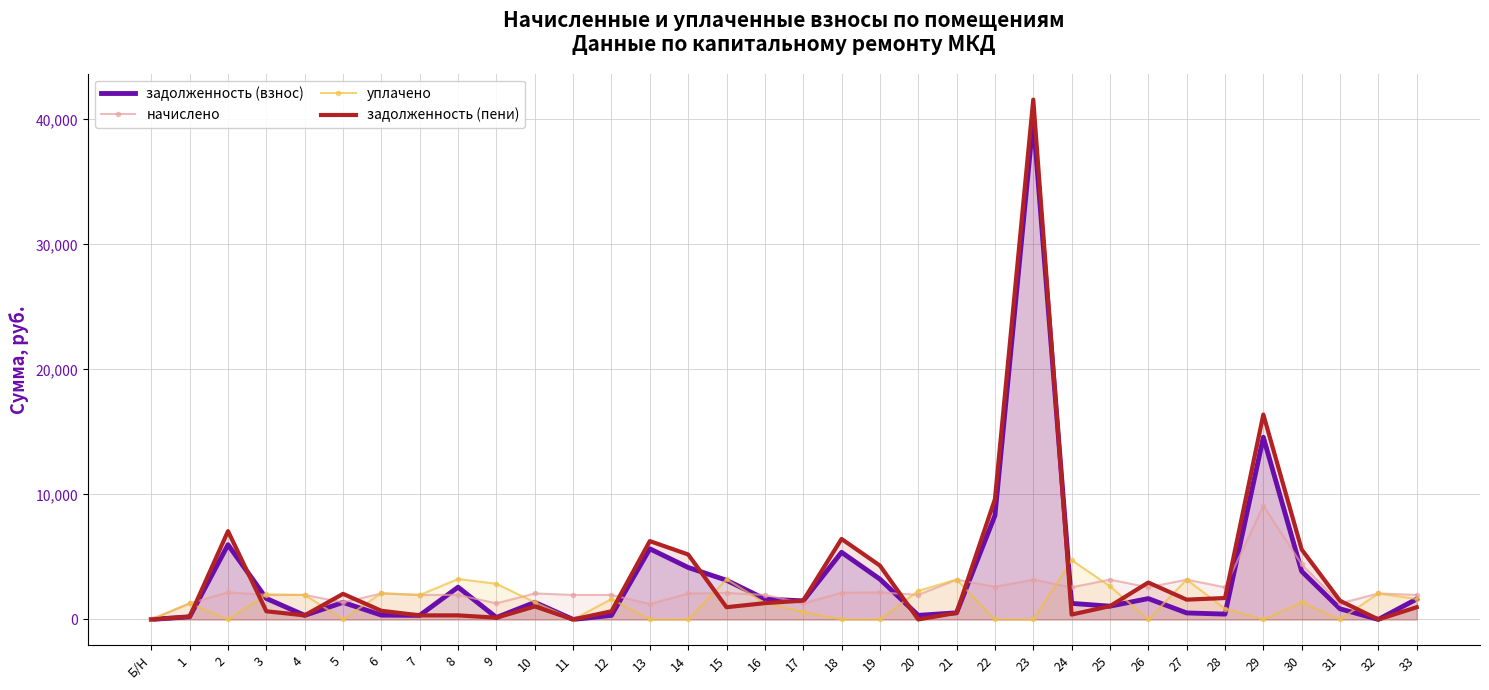

What is the average value of the уплачено series?

1340.5